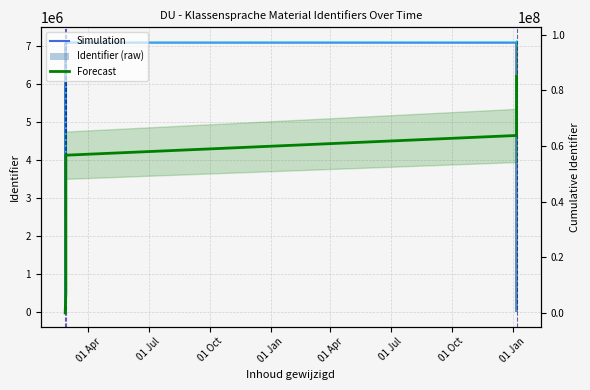

At which label does Identifier (raw) first exceed 7089037?

01 Jan